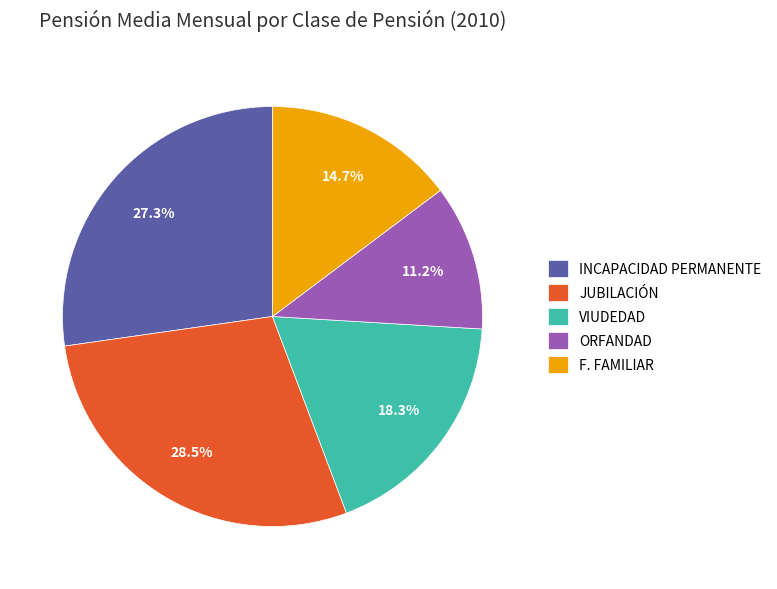

Is it true that VIUDEDAD is 7% of the pie?

False